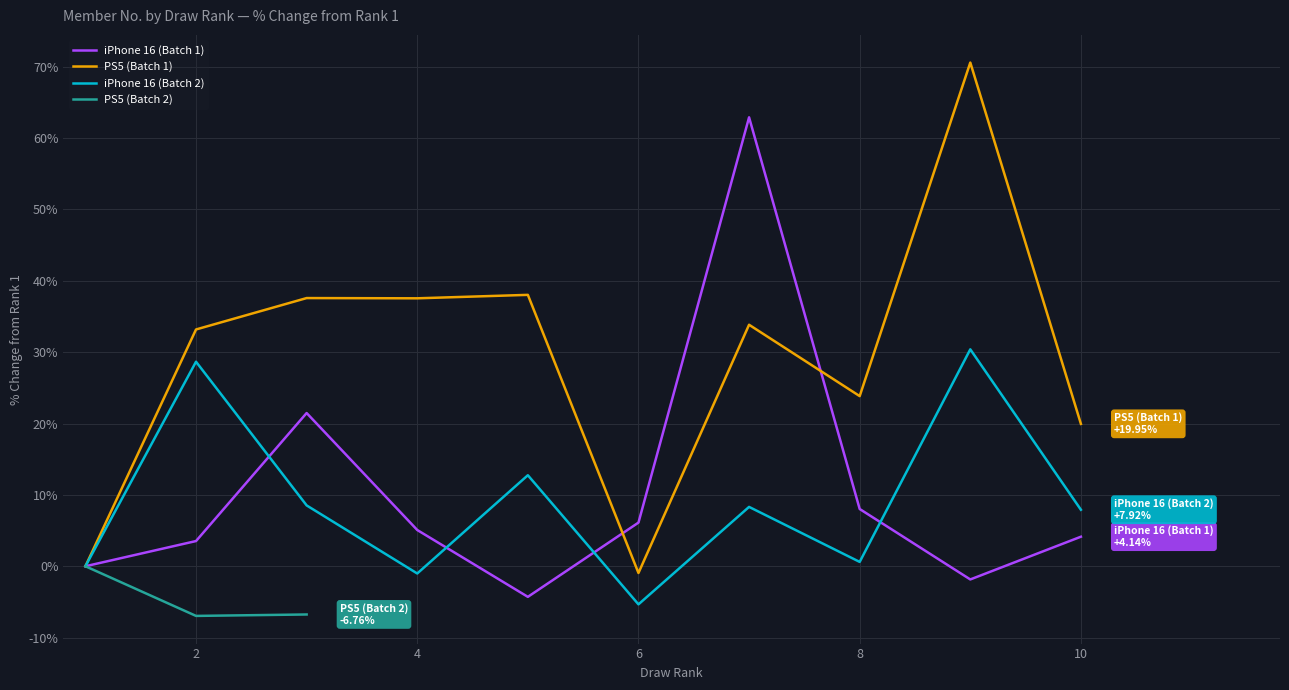

How many values in the iPhone 16 (Batch 2) series are below 8?

5